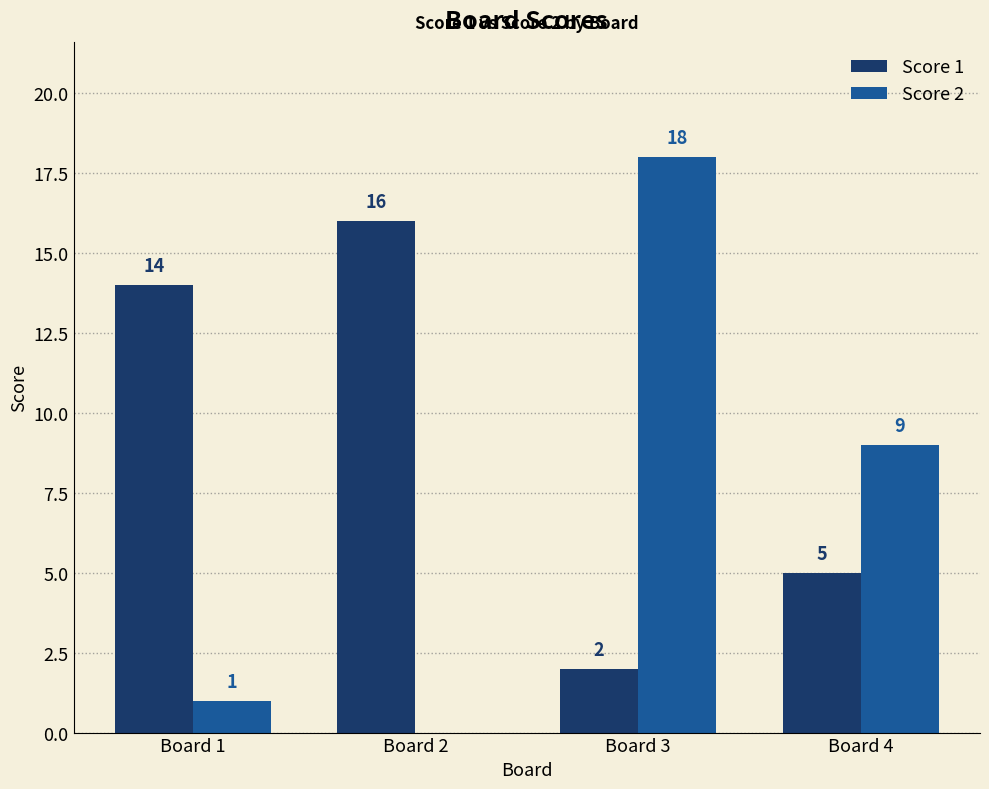

What is the total value across all series at Board 2?

16